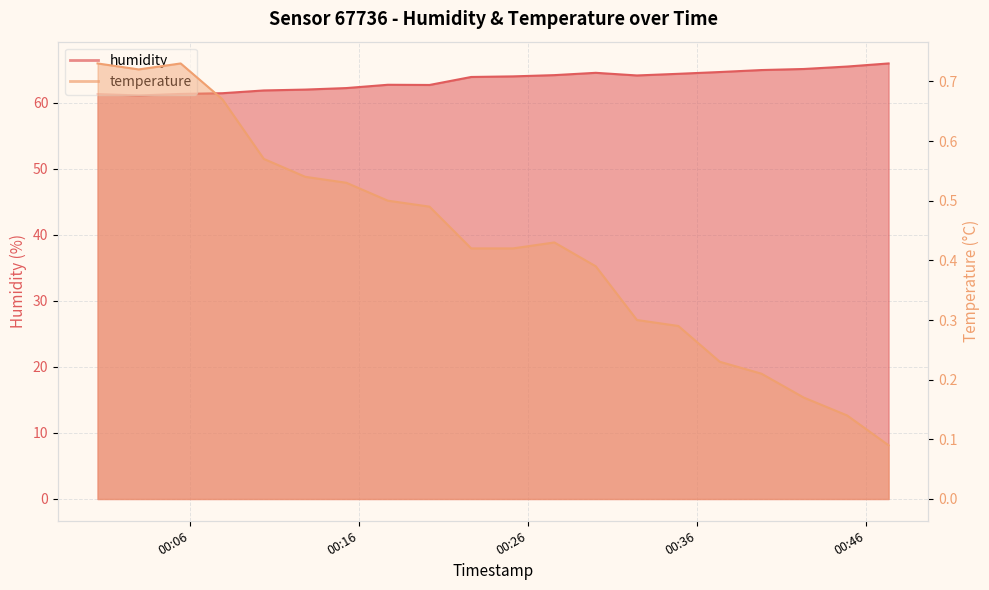

Which series has the largest range (max minus min)?

humidity